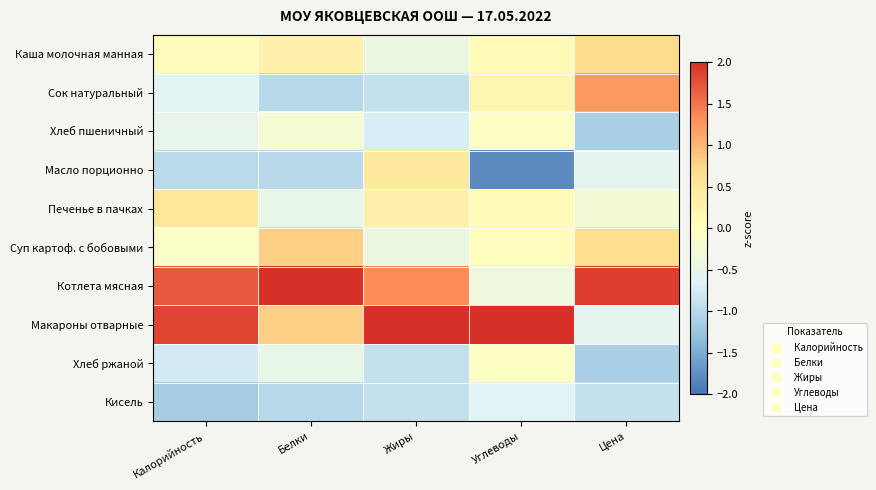

Reading left to right, transcribe all the data shown in this chart.

Каша молочная манная: Калорийность=0.1	Белки=0.3	Жиры=-0.4	Углеводы=0.1	Цена=0.7
Сок натуральный: Калорийность=-0.6	Белки=-1.0	Жиры=-0.9	Углеводы=0.2	Цена=1.2
Хлеб пшеничный: Калорийность=-0.5	Белки=-0.2	Жиры=-0.7	Углеводы=-0.1	Цена=-1.1
Масло порционно: Калорийность=-1.0	Белки=-1.0	Жиры=0.5	Углеводы=-1.8	Цена=-0.6
Печенье в пачках: Калорийность=0.5	Белки=-0.5	Жиры=0.3	Углеводы=0.1	Цена=-0.2
Суп картоф. с бобовыми: Калорийность=-0.1	Белки=0.8	Жиры=-0.4	Углеводы=0.0	Цена=0.7
Котлета мясная: Калорийность=1.7	Белки=2.3	Жиры=1.3	Углеводы=-0.4	Цена=1.9
Макароны отварные: Калорийность=1.8	Белки=0.8	Жиры=2.2	Углеводы=2.5	Цена=-0.6
Хлеб ржаной: Калорийность=-0.8	Белки=-0.5	Жиры=-0.9	Углеводы=-0.1	Цена=-1.1
Кисель: Калорийность=-1.1	Белки=-1.0	Жиры=-0.9	Углеводы=-0.6	Цена=-0.9